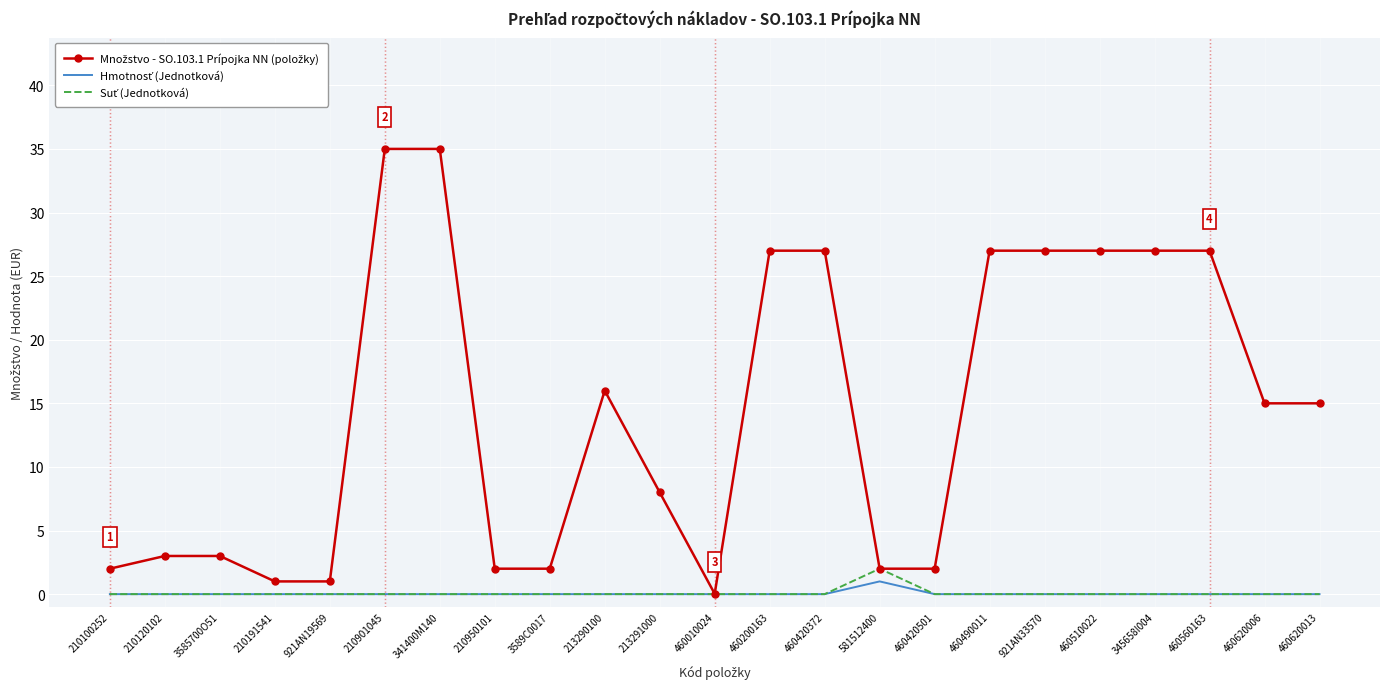

What position from the right is 460620013?

1